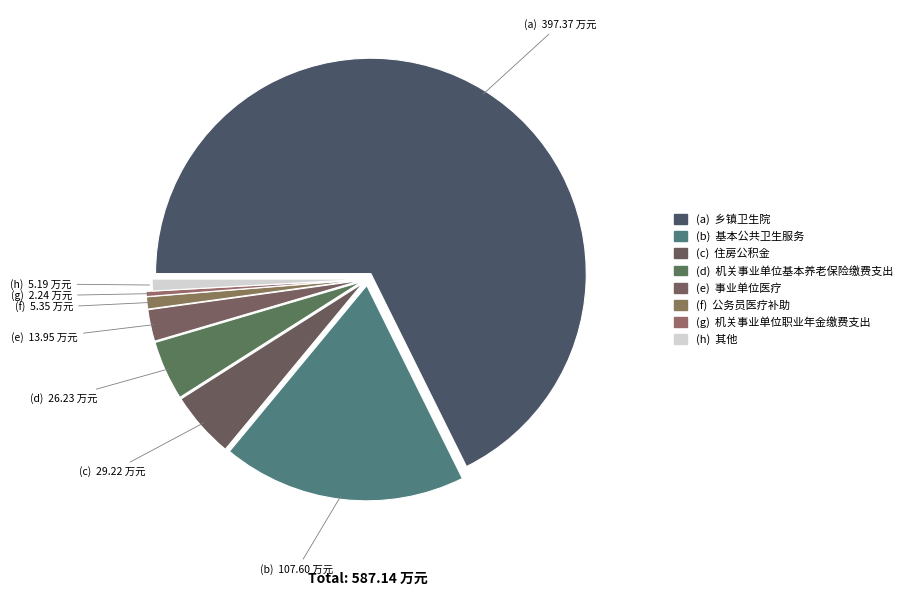

Count the number of slices in the pie.

8